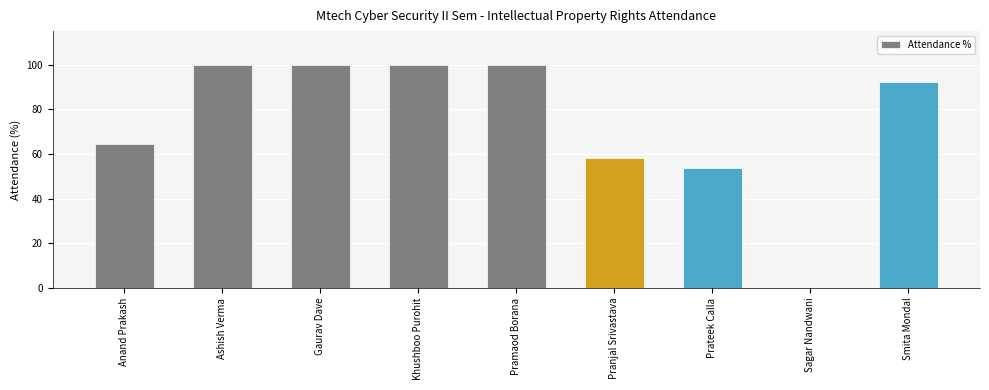

The value at Pranjal Srivastava is 87.0. True or false?

False